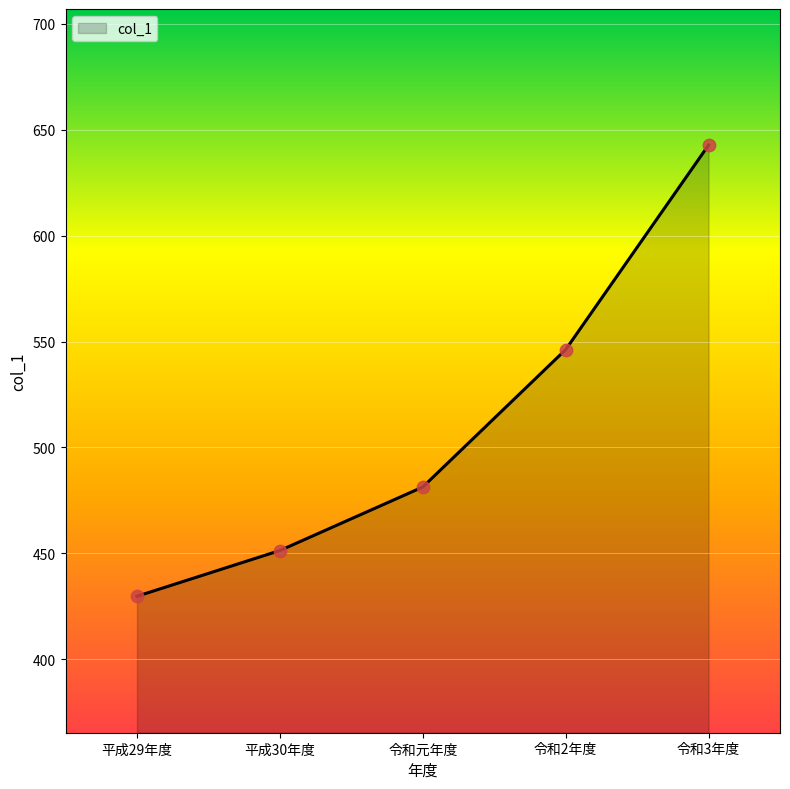

Approximately how many times larger is the value at 令和元年度 compared to 令和2年度?

0.9